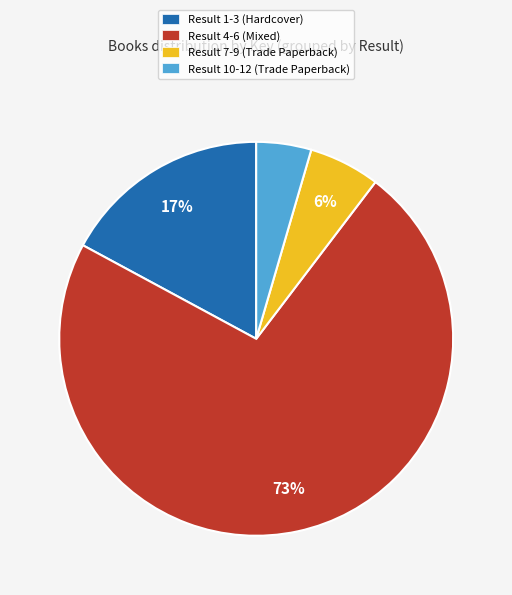

Combined, do Result 7-9 (Trade Paperback) and Result 1-3 (Hardcover) account for over 50%?

No